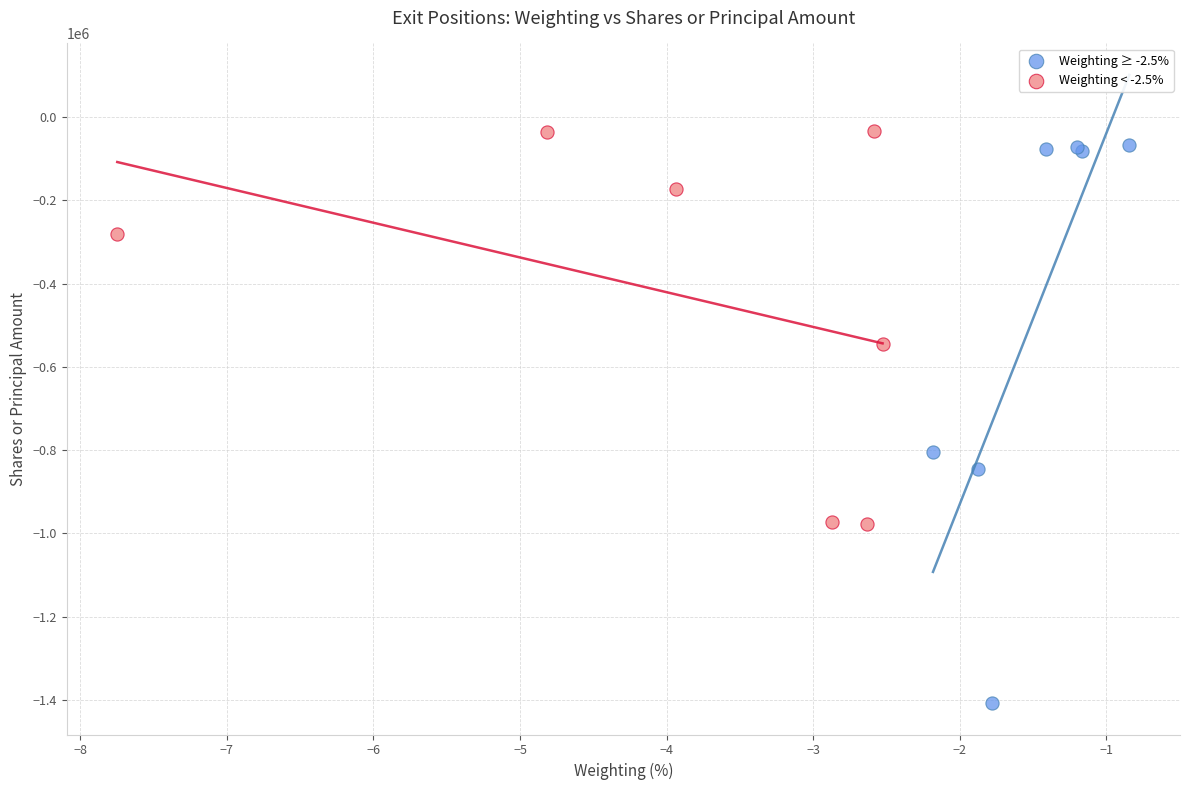

Which series has the largest Y range (max minus min)?

Weighting ≥ -2.5%